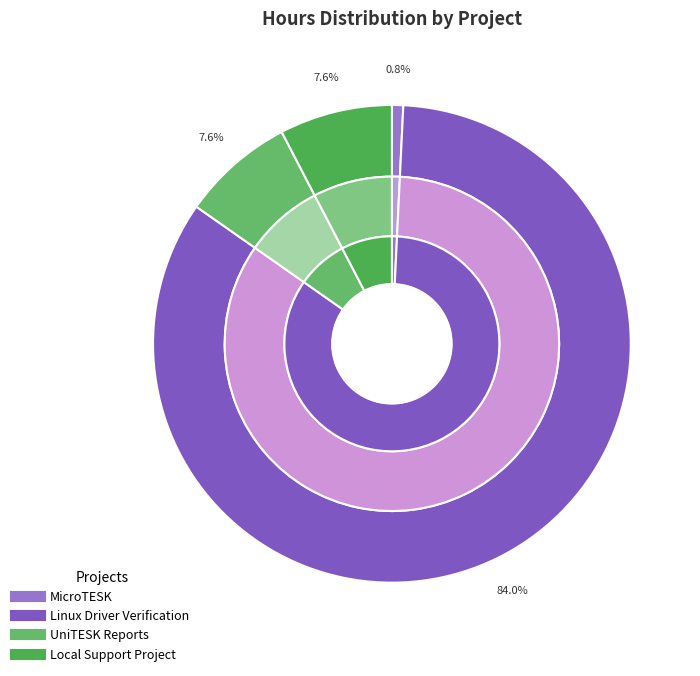

Count the number of slices in the pie.

4